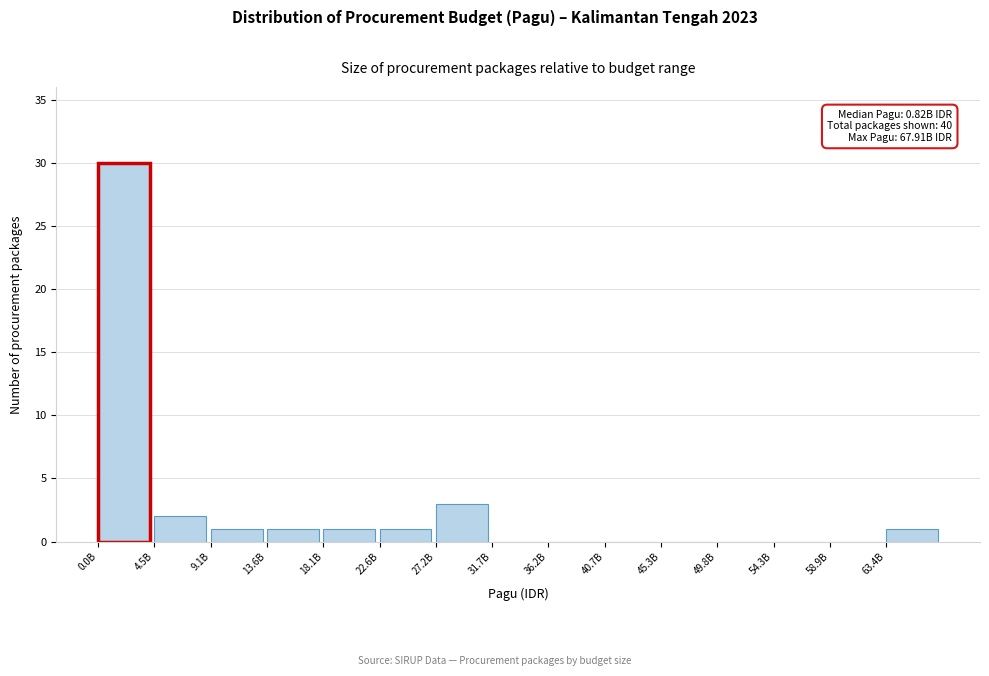

Reading left to right, what are all the values shown in this chart?

0.0B=30	4.5B=2	9.1B=1	13.6B=1	18.1B=1	22.6B=1	27.2B=3	31.7B=0	36.2B=0	40.7B=0	45.3B=0	49.8B=0	54.3B=0	58.9B=0	63.4B=1